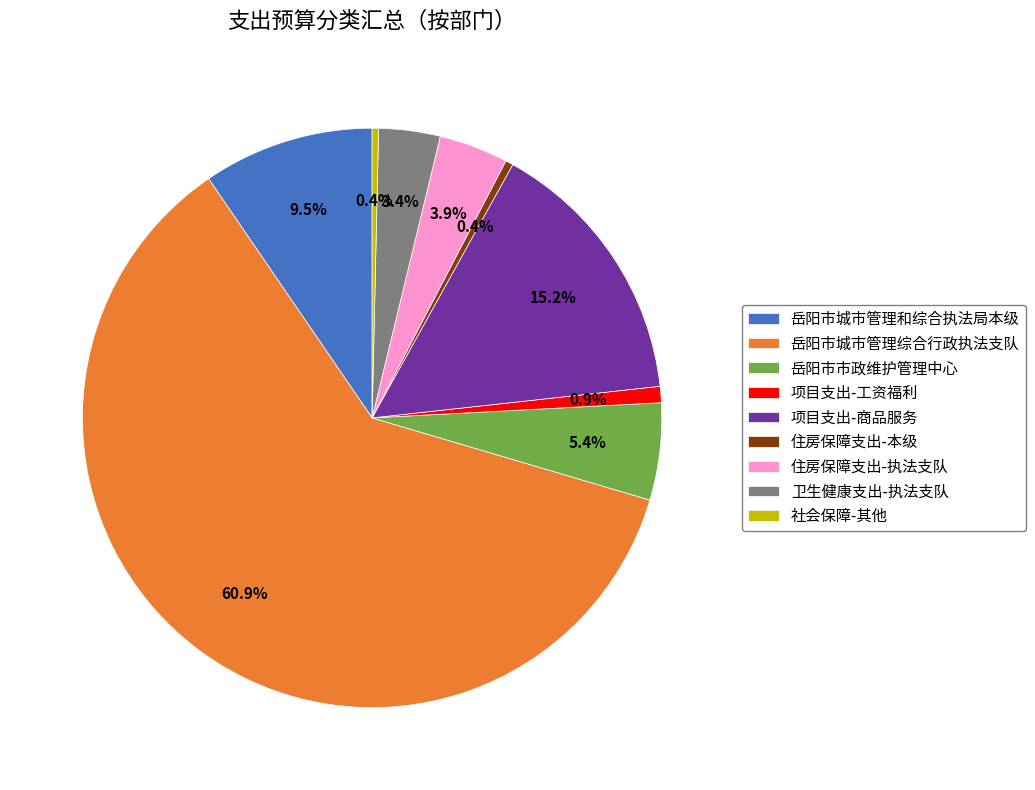

Which slice represents more than half of the pie?

岳阳市城市管理综合行政执法支队